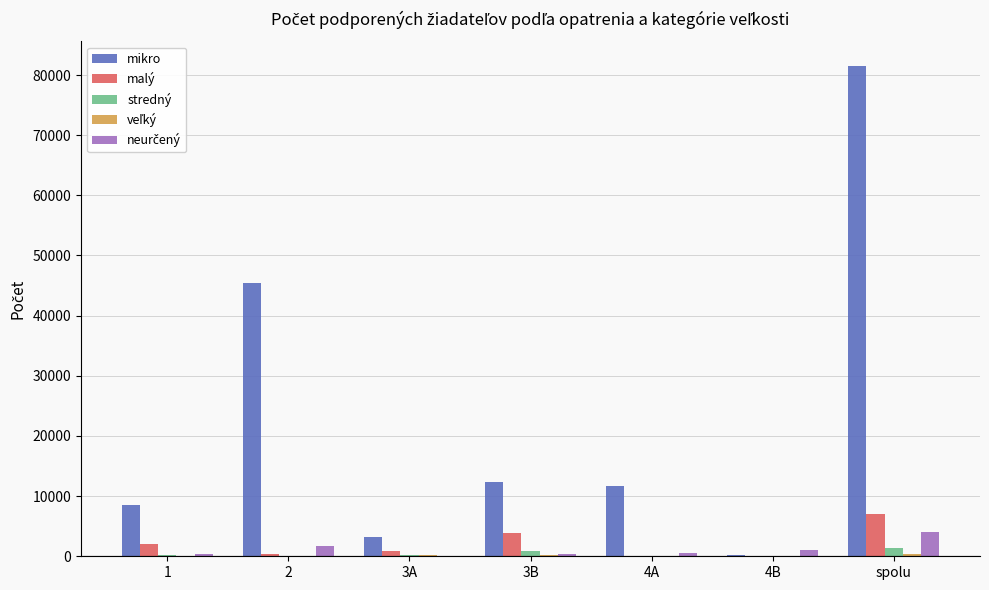

At which category is the sum across all series the highest?

spolu